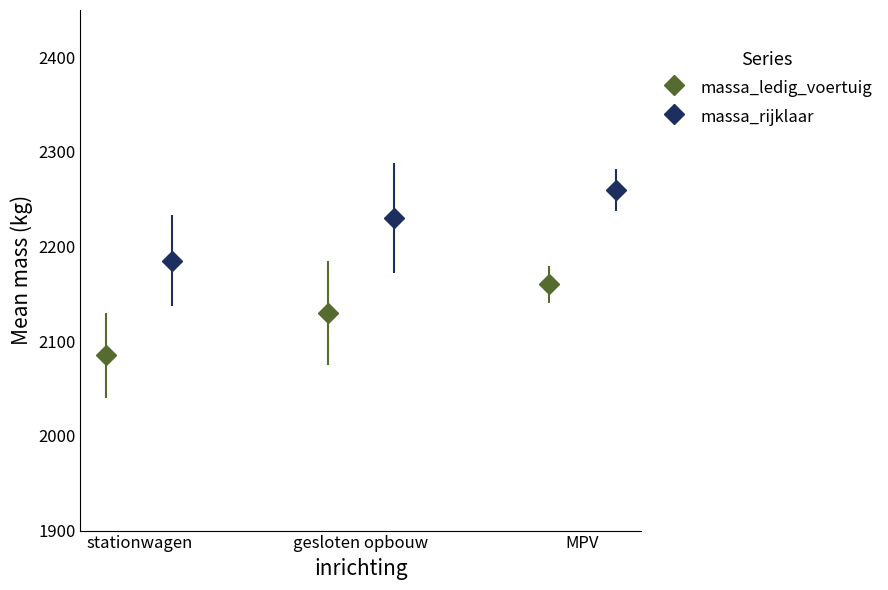

What is the lowest value of the massa_ledig_voertuig series?

2085